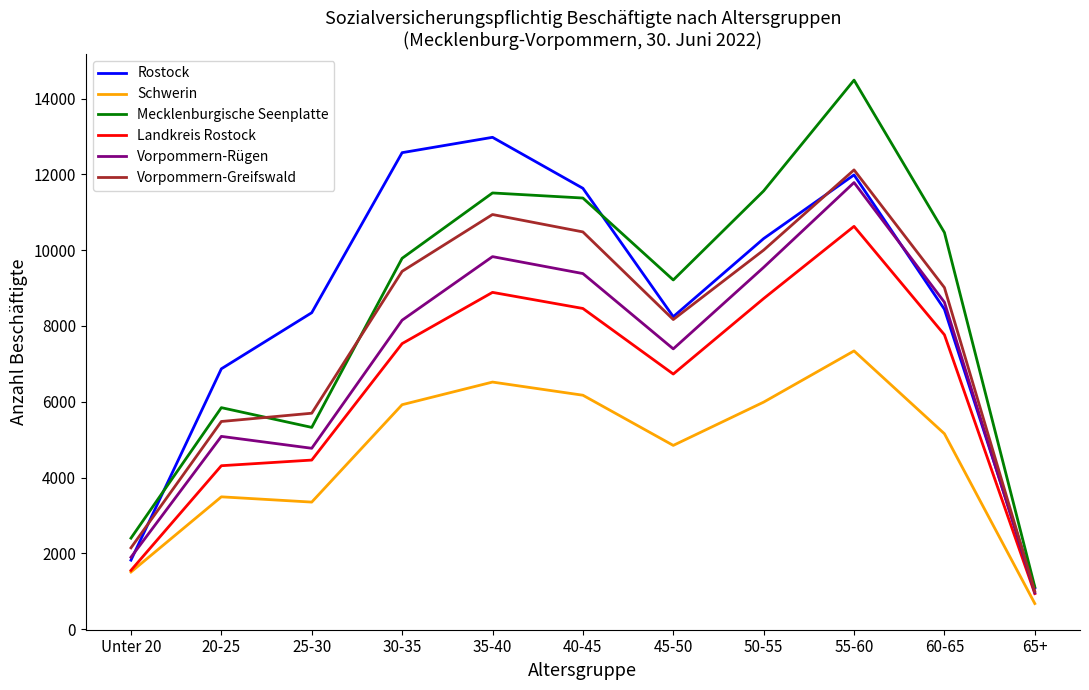

True or false: Landkreis Rostock and Rostock cross at least once.

False